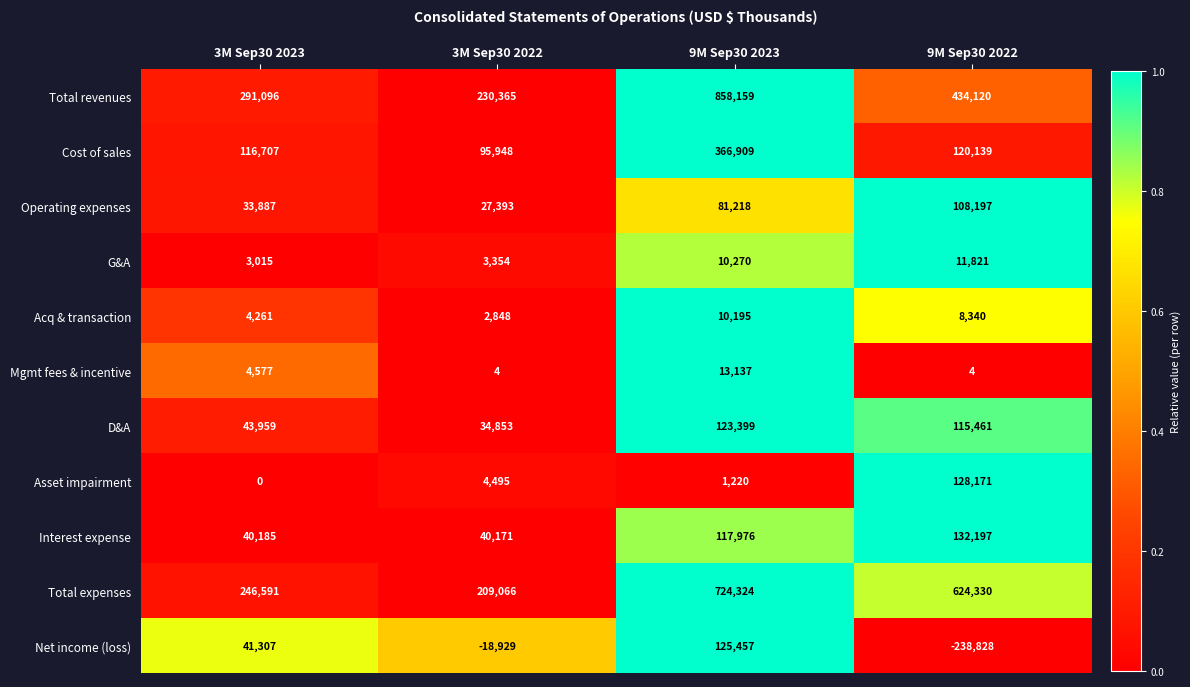

What is the sum of the Total expenses values at 9M Sep30 2022 and 3M Sep30 2022?

833396